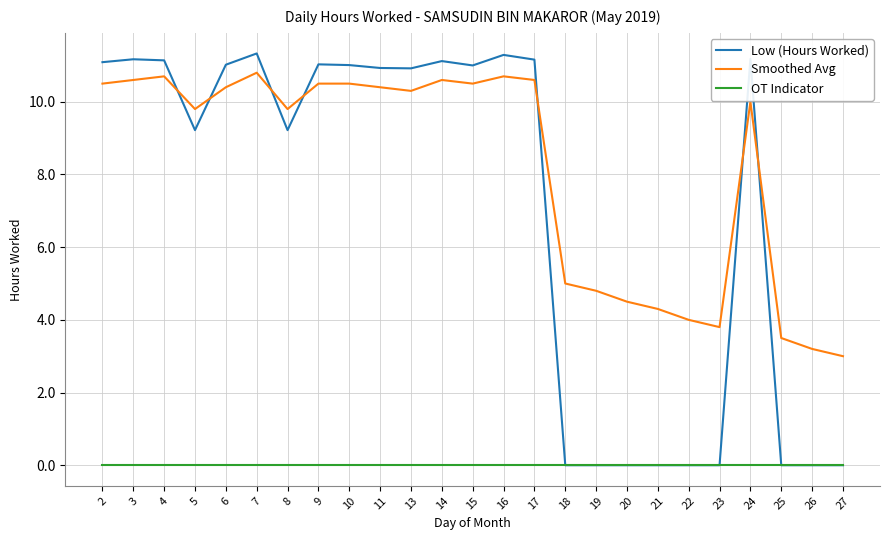

What is the total value across all series at 14?

21.7